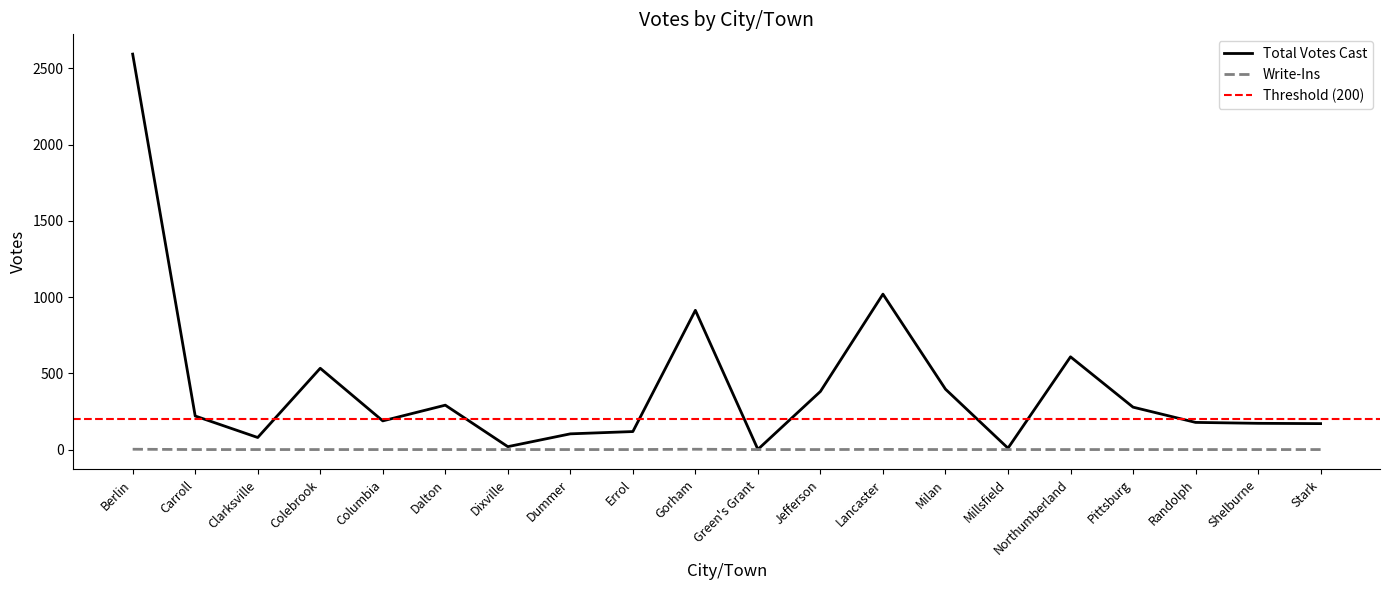

Which series has the largest range (max minus min)?

Total Votes Cast